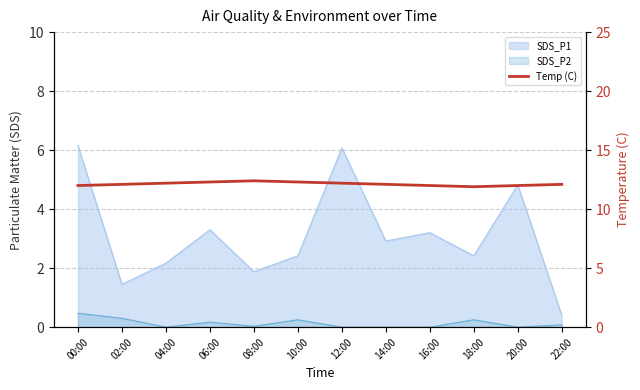

What is the value of the 4th point from the left?

12.3